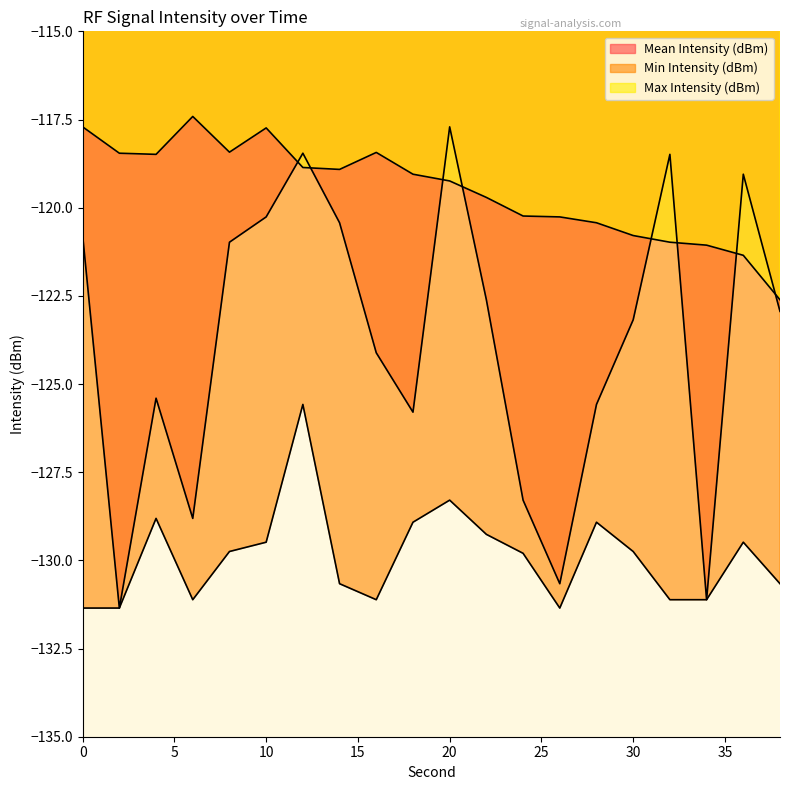

True or false: Max Intensity (dBm) has a value of -118.5 at 4.

True